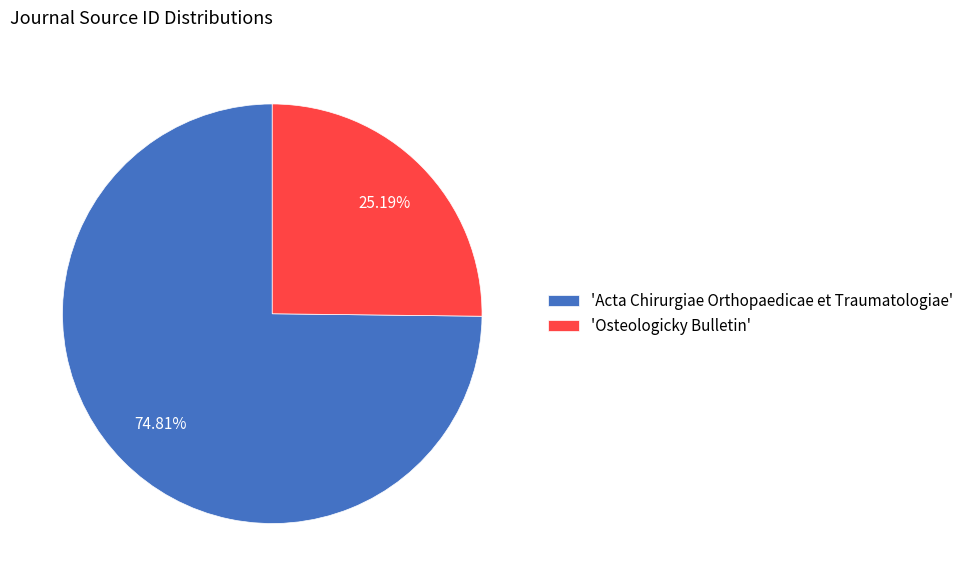

Between 'Osteologicky Bulletin' and 'Acta Chirurgiae Orthopaedicae et Traumatologiae', which is larger?

'Acta Chirurgiae Orthopaedicae et Traumatologiae'